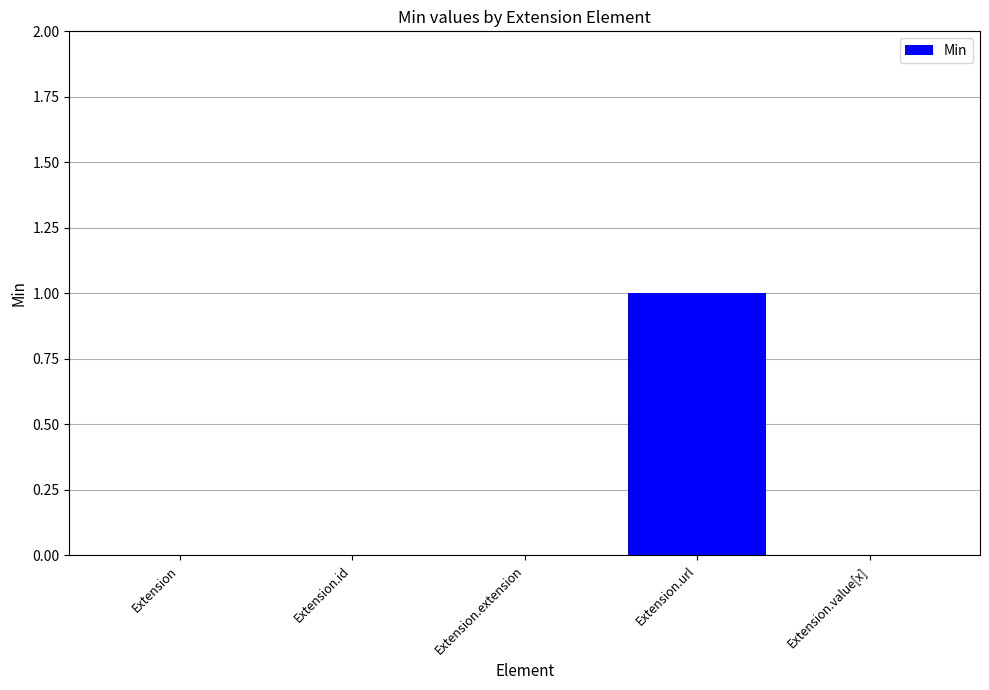

True or false: the data shows 1 at Extension.

False